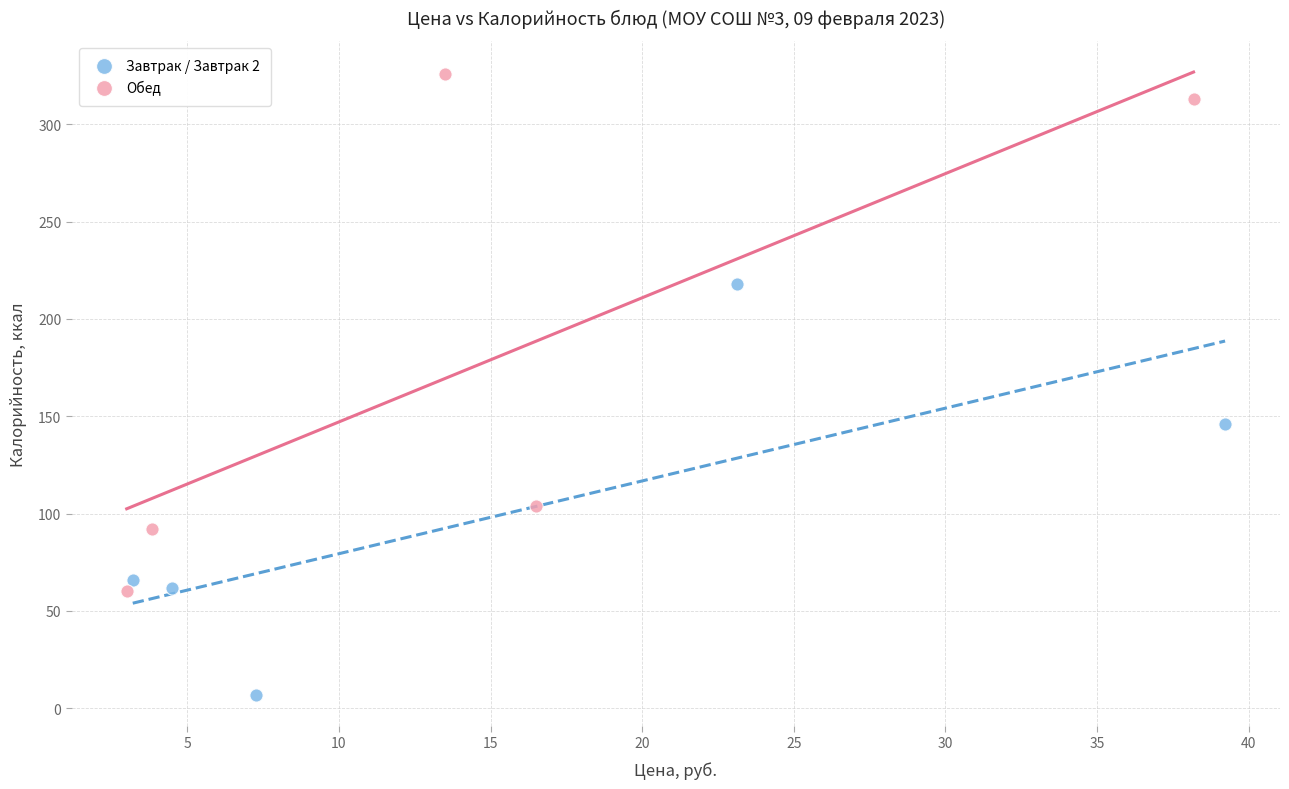

Which series contains the lowest Y value?

Завтрак / Завтрак 2